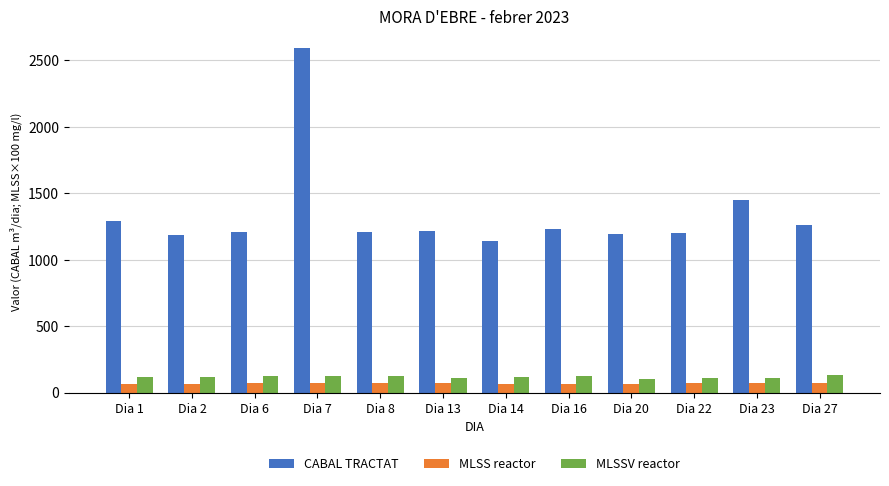

Are the bars grouped side by side (vs. stacked)?

Yes